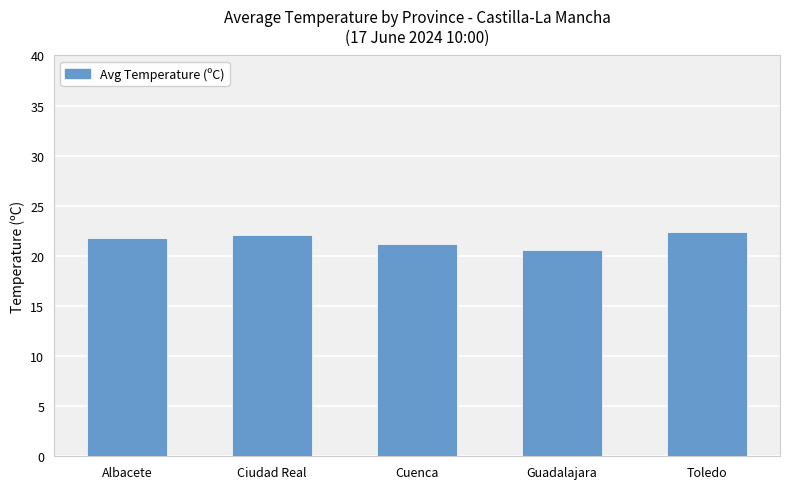

Approximately how many times larger is the value at Toledo compared to Ciudad Real?

1.0